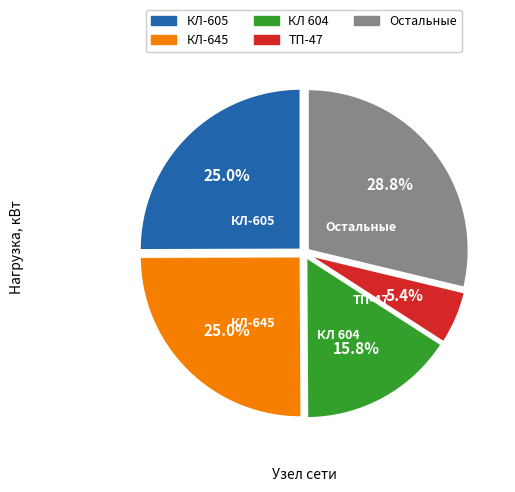

Which category has the biggest portion of the pie?

Остальные